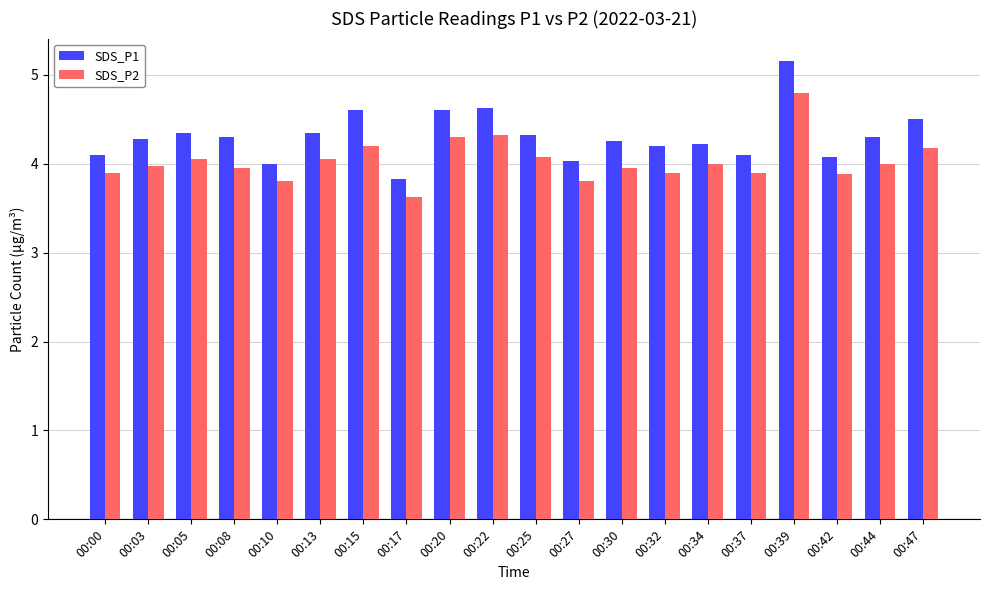

What are all the series names shown in the legend?

SDS_P1, SDS_P2